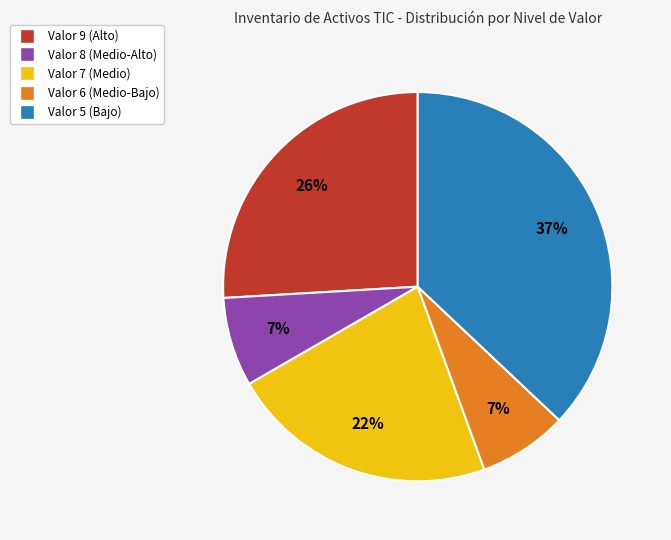

Which category has the biggest portion of the pie?

Valor 5 (Bajo)